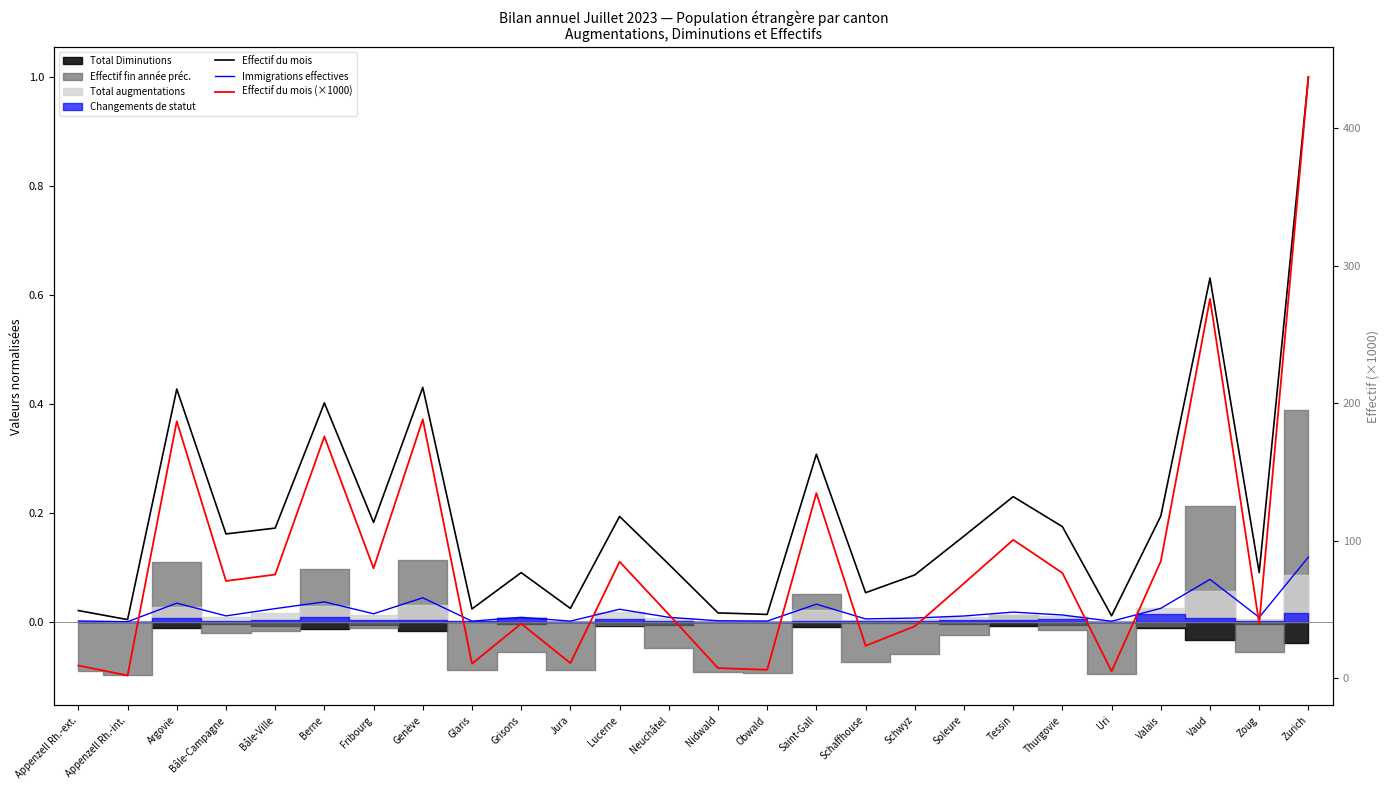

Which category has the highest value in the Effectif du mois (×1000) series?

Zurich